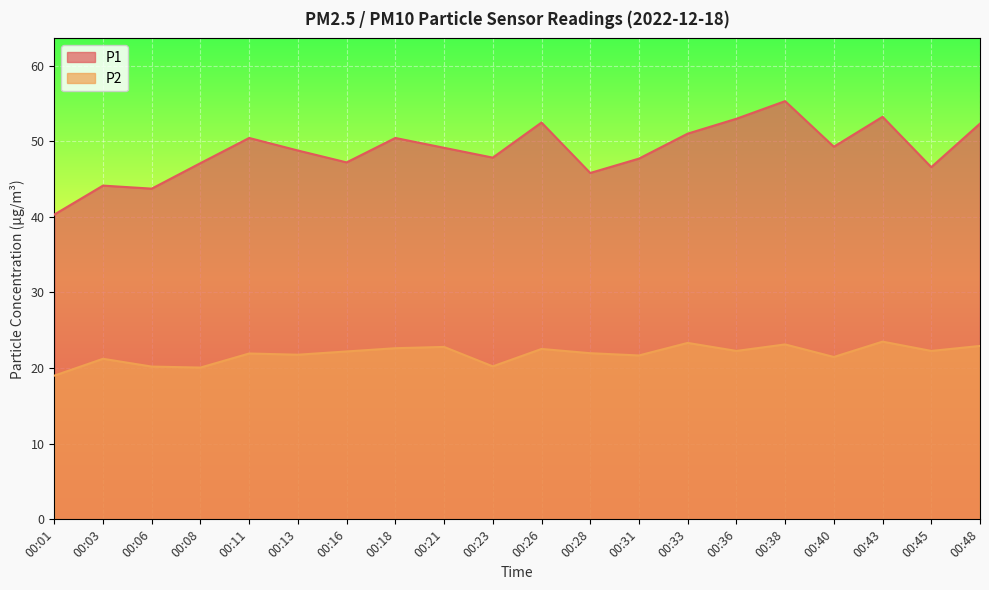

Reading left to right, transcribe all the data shown in this chart.

P1: 00:01=40.3	00:03=44.1	00:06=43.7	00:08=47.1	00:11=50.4	00:13=48.8	00:16=47.2	00:18=50.4	00:21=49.1	00:23=47.8	00:26=52.5	00:28=45.8	00:31=47.7	00:33=51.0	00:36=53.0	00:38=55.3	00:40=49.3	00:43=53.2	00:45=46.6	00:48=52.3
P2: 00:01=19.0	00:03=21.2	00:06=20.2	00:08=20.1	00:11=21.9	00:13=21.8	00:16=22.2	00:18=22.6	00:21=22.8	00:23=20.2	00:26=22.5	00:28=22.0	00:31=21.7	00:33=23.3	00:36=22.3	00:38=23.1	00:40=21.5	00:43=23.5	00:45=22.3	00:48=22.9